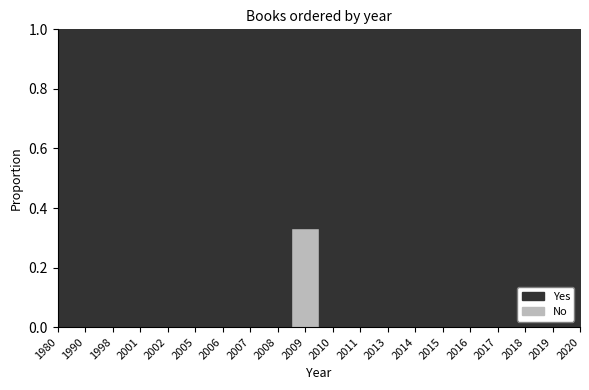

How many values in the No series exceed 0?

1